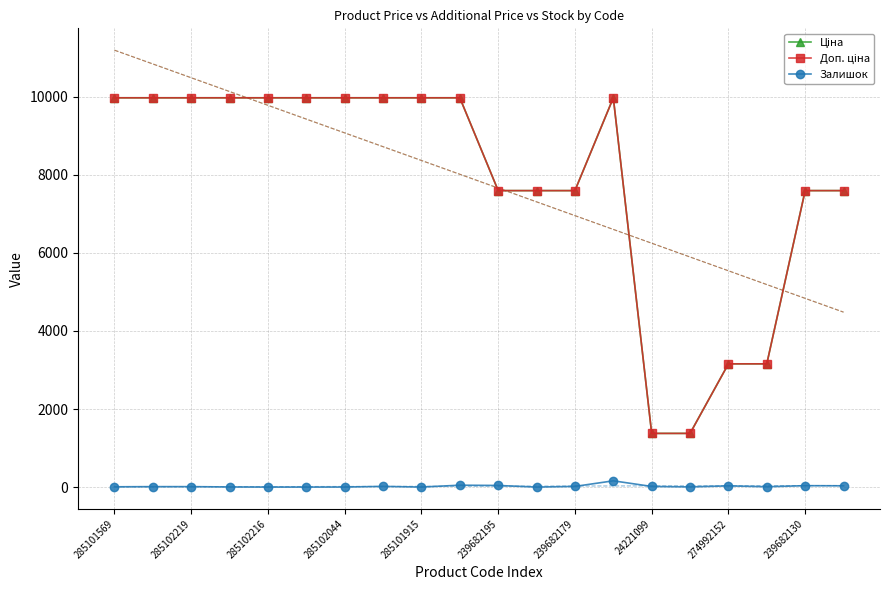

Does the chart have visible grid lines?

Yes